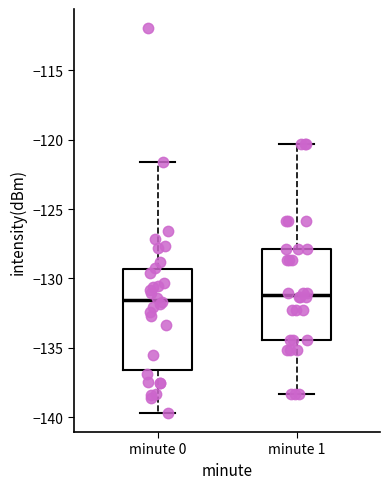

Reading left to right, read every box against the y-axis: the position of its median line, the range the box covers, and the ends of its whiskers. The values are not printed on the chart, so give them approximately, as read against the axis.

minute 0: median -131.5, box -136.5 to -129.5, whiskers -139.5 to -121.5
minute 1: median -131.0, box -134.5 to -128.0, whiskers -138.5 to -120.5